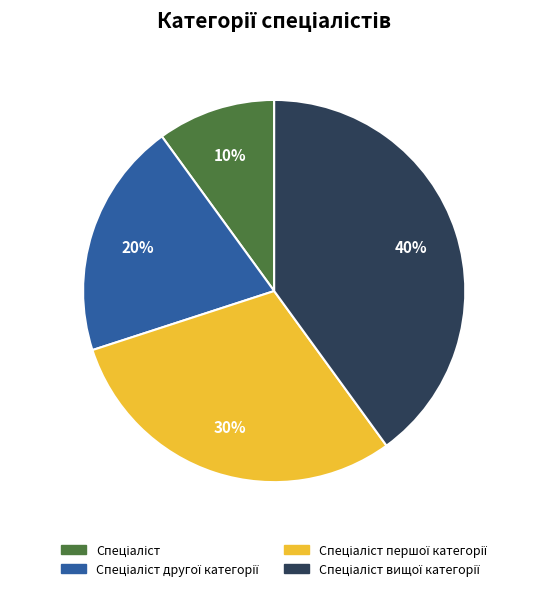

Does any single category account for the majority?

No